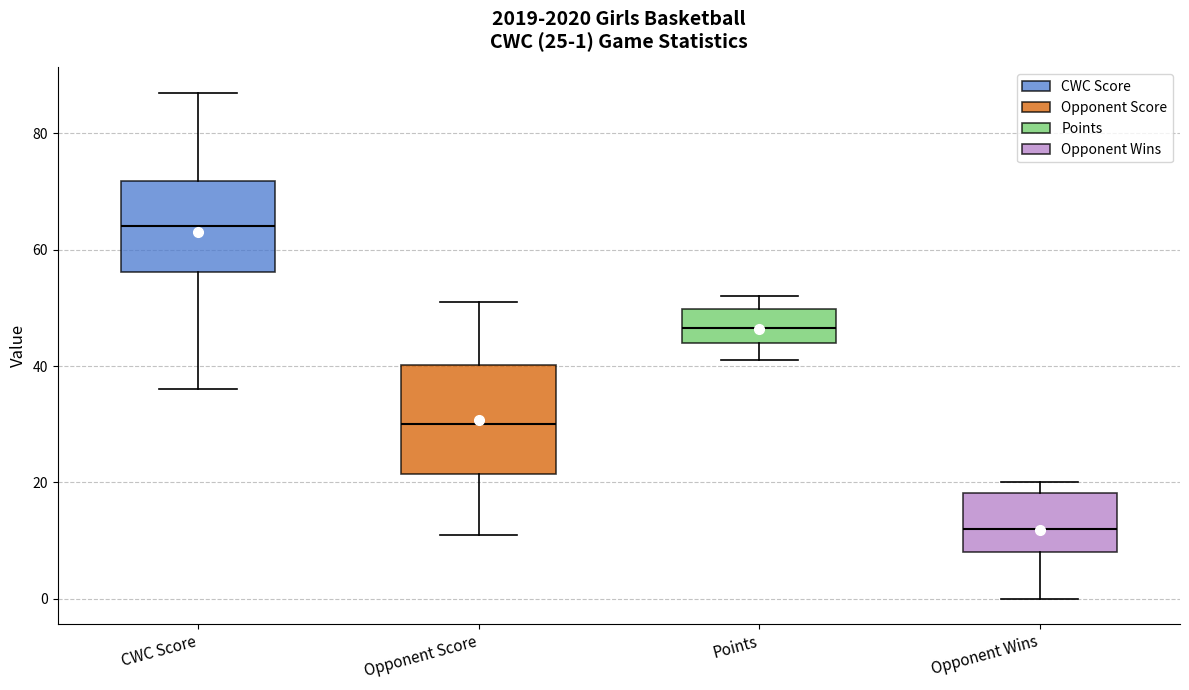

Which box is the tallest, from its lower edge to its upper edge?

Opponent Score